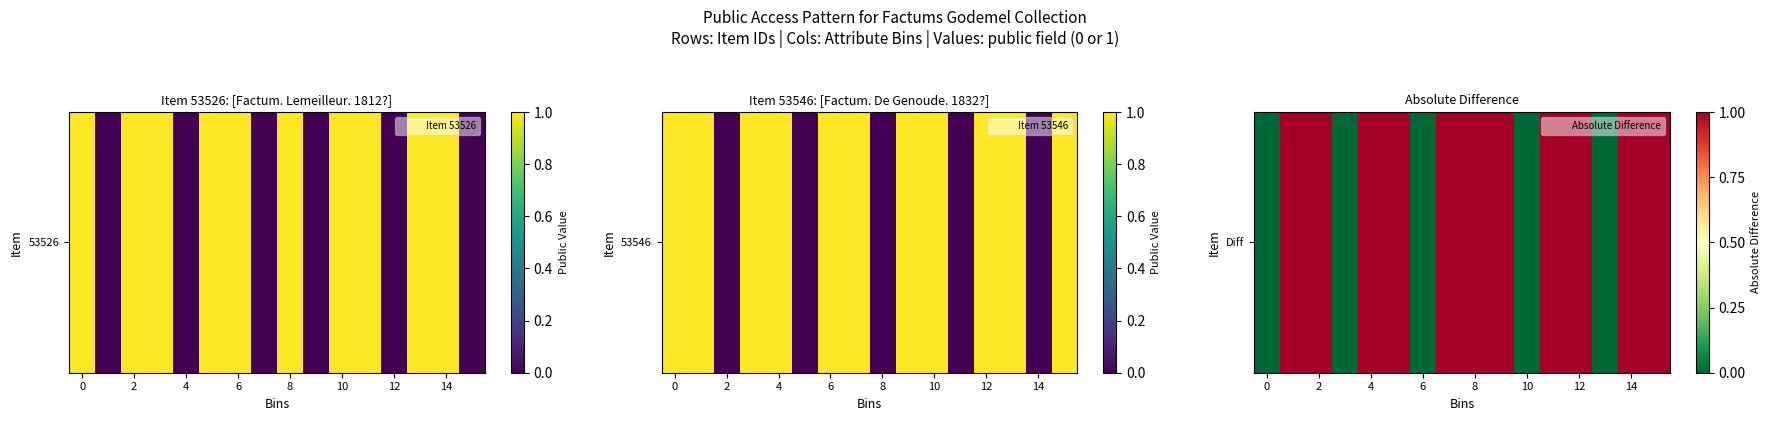

How many values are above zero?

11